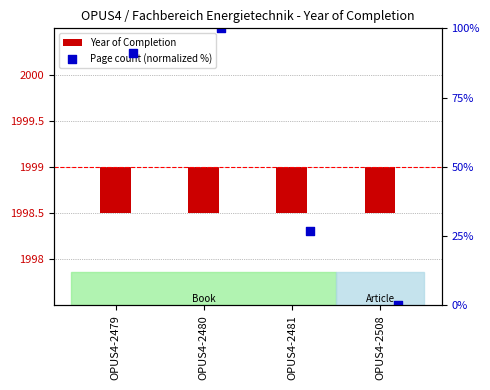

At which category is the sum across all series the highest?

OPUS4-2480